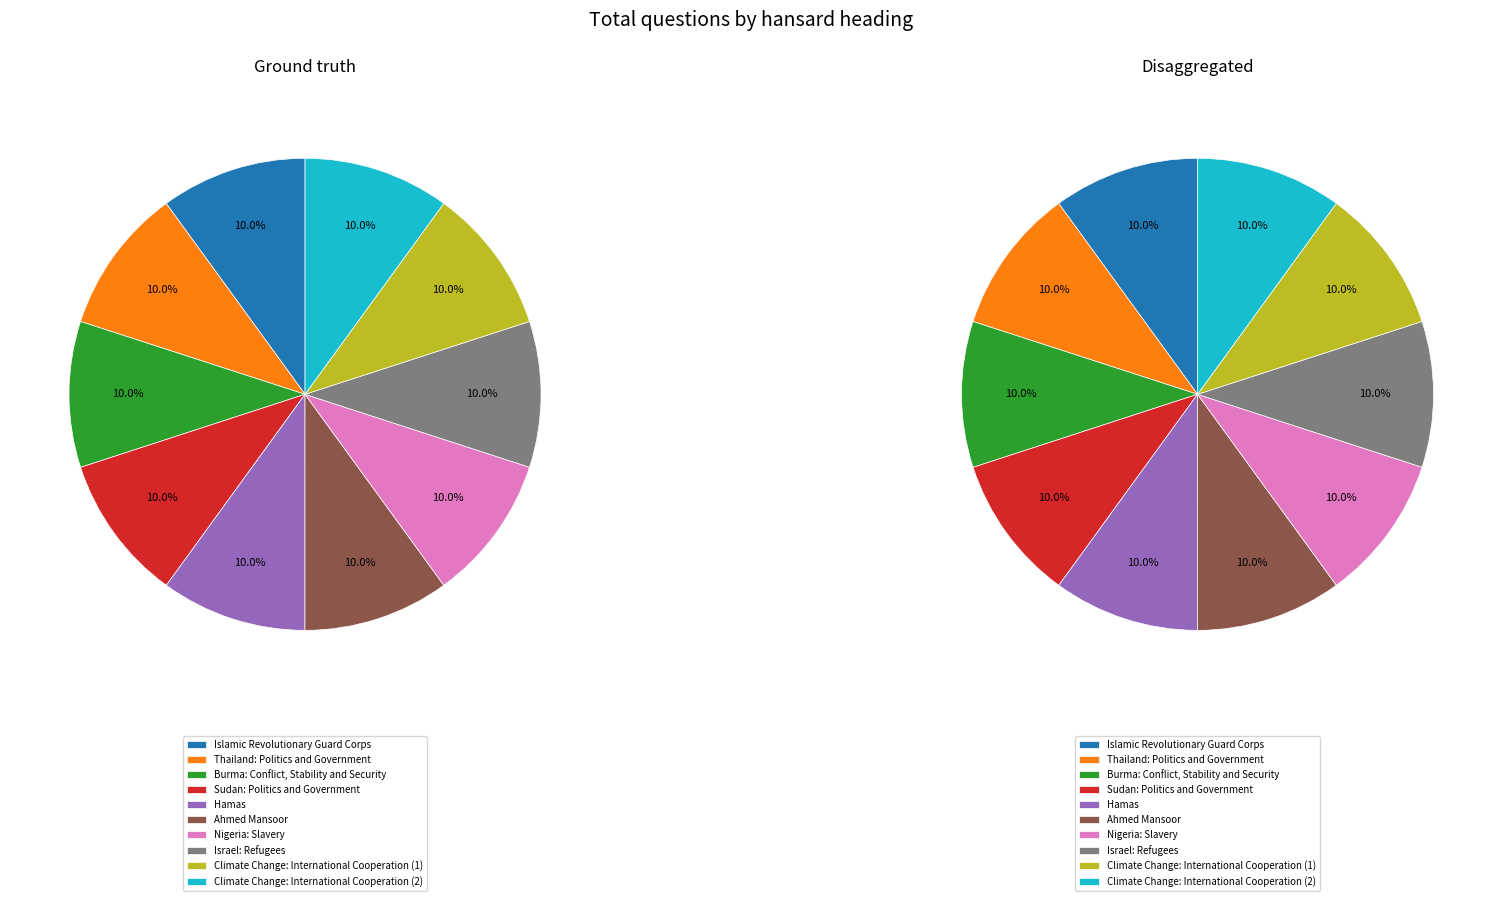

Rank the categories by value from lowest to highest.

Hamas, Sudan: Politics and Government, Israel: Refugees, Nigeria: Slavery, Thailand: Politics and Government, Burma: Conflict, Stability and Security, Climate Change: International Cooperation (1), Climate Change: International Cooperation (2), Ahmed Mansoor, Islamic Revolutionary Guard Corps